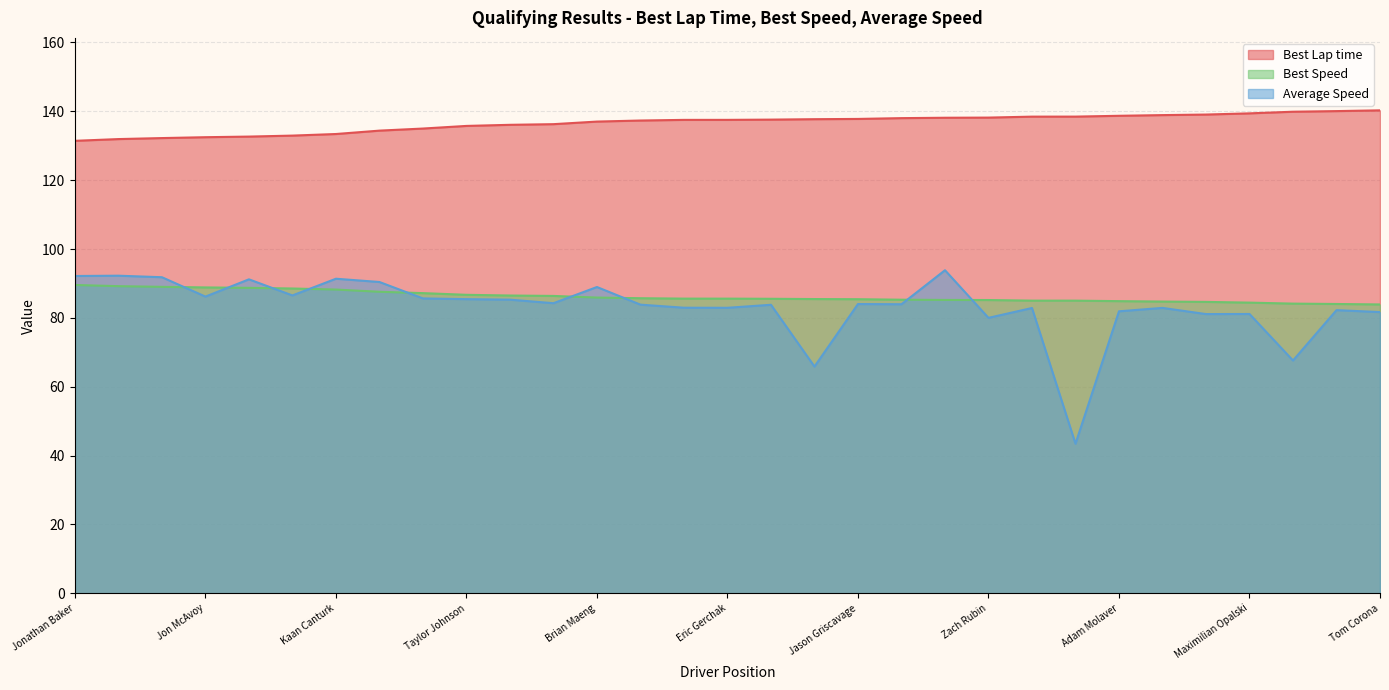

What is the value of the Best Lap time point at the 30th from the left?

140.1